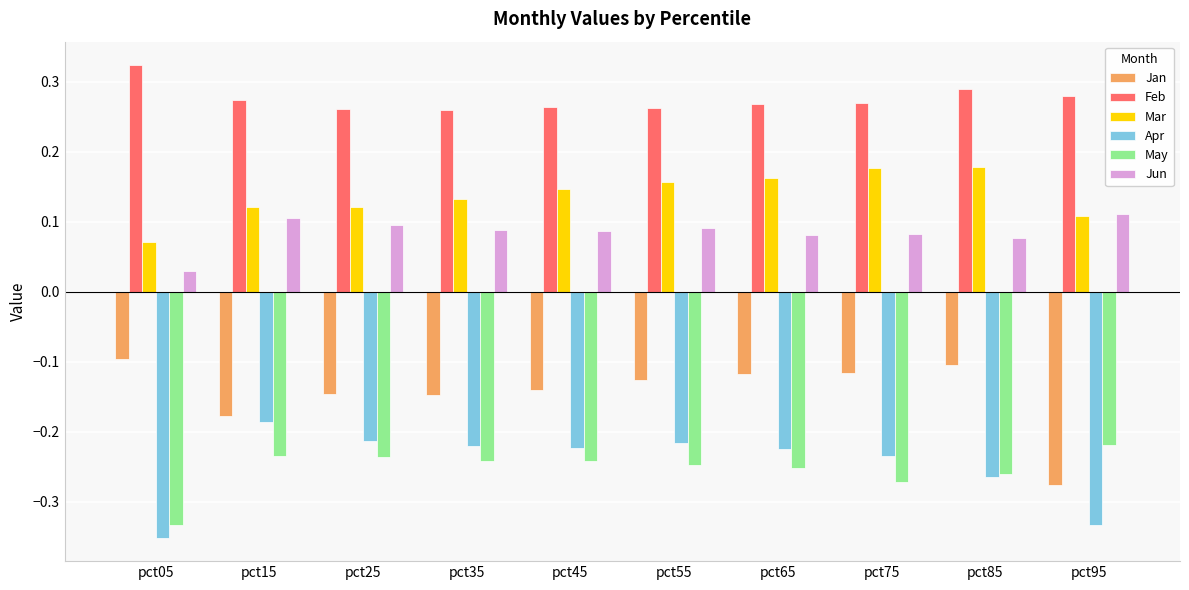

At how many categories does at least one series exceed 0?

10